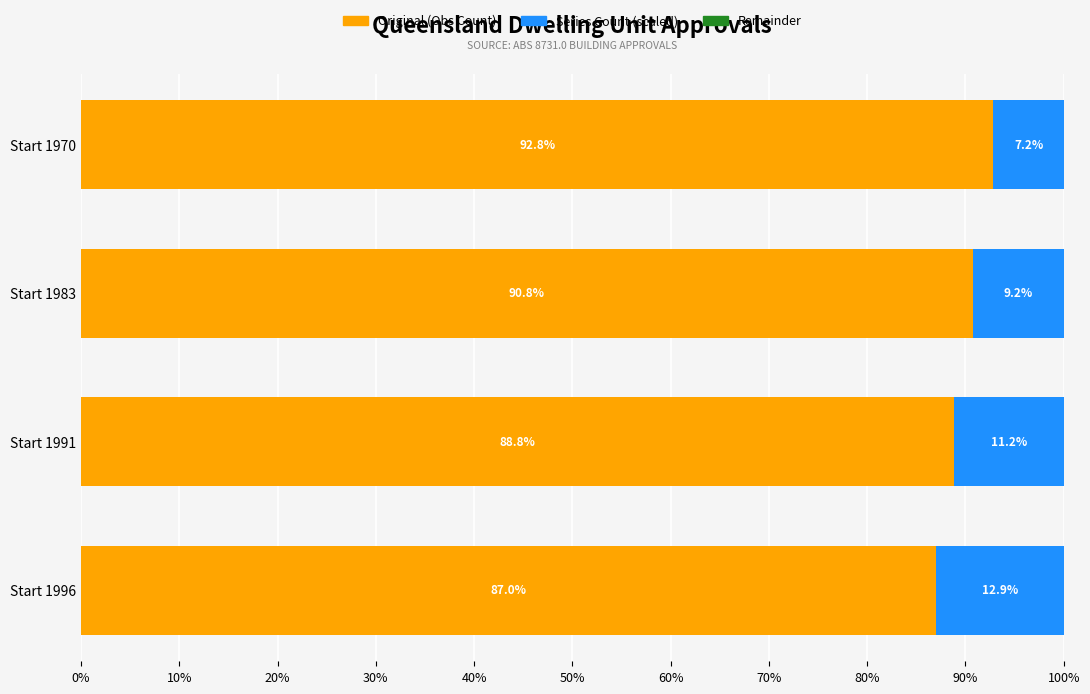

True or false: Original (Obs Count) has a value of 123.0 at Start 1983.

False